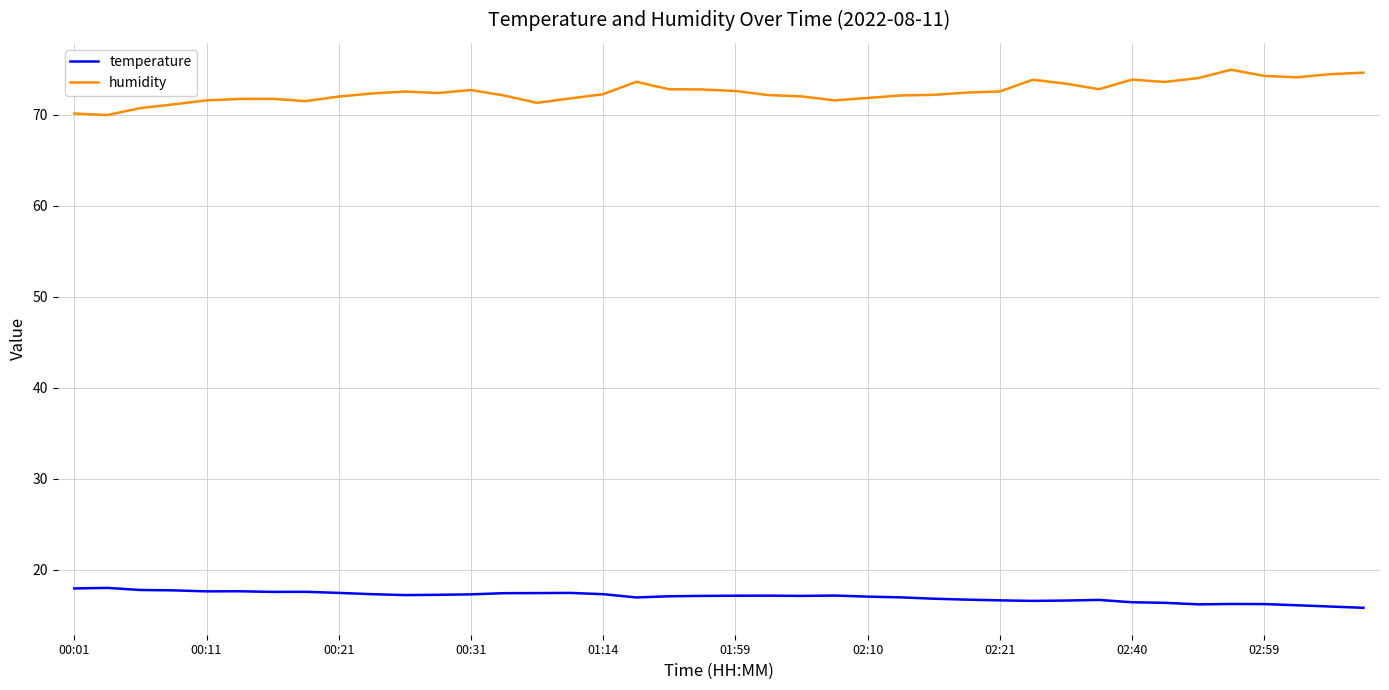

What is the minimum value for temperature?

15.8